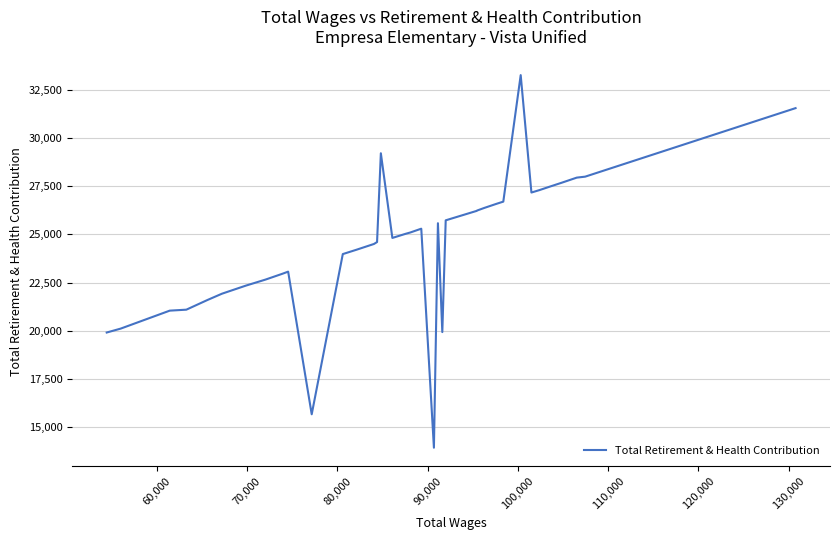

What is the smallest value displayed?

13929